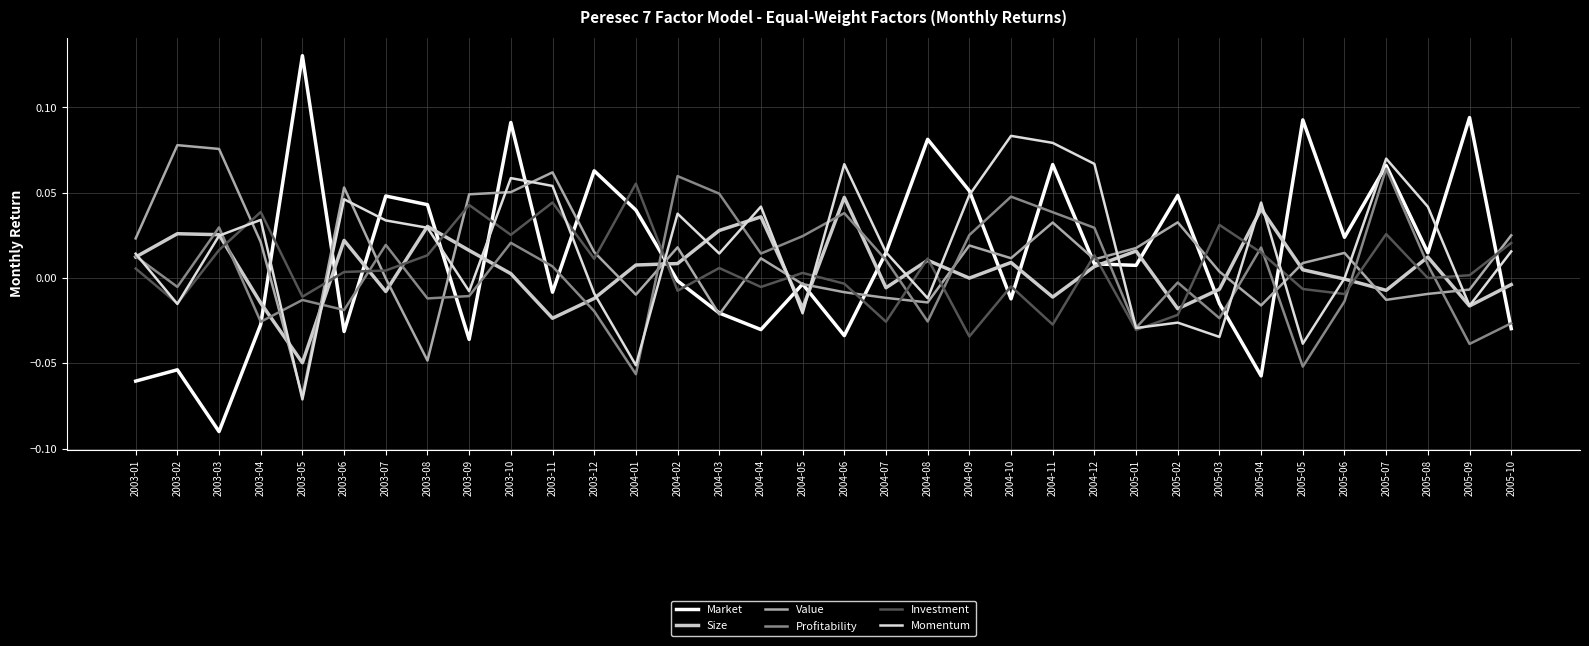

At 2004-08, list the series in order from smallest to largest.

Profitability, Value, Momentum, Size, Investment, Market